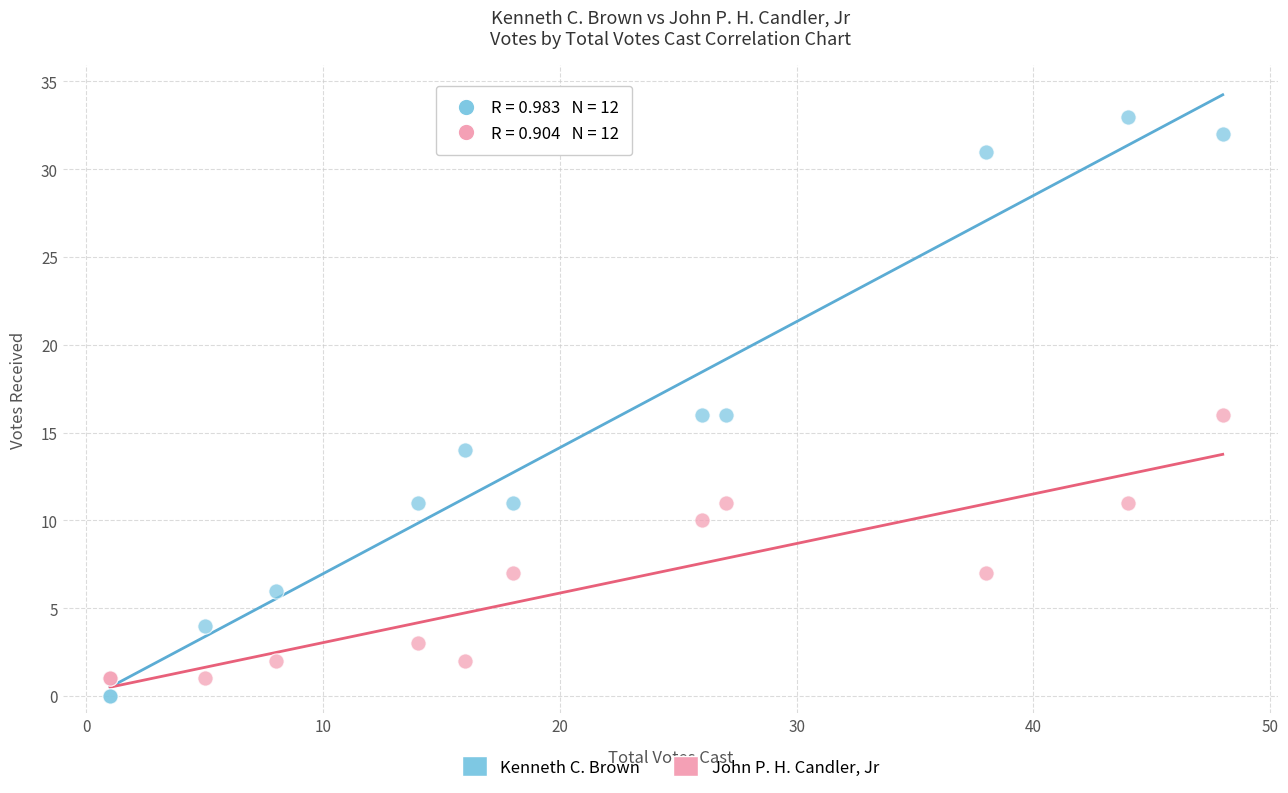

What is the X range (max minus min) for the scatter plot?

47